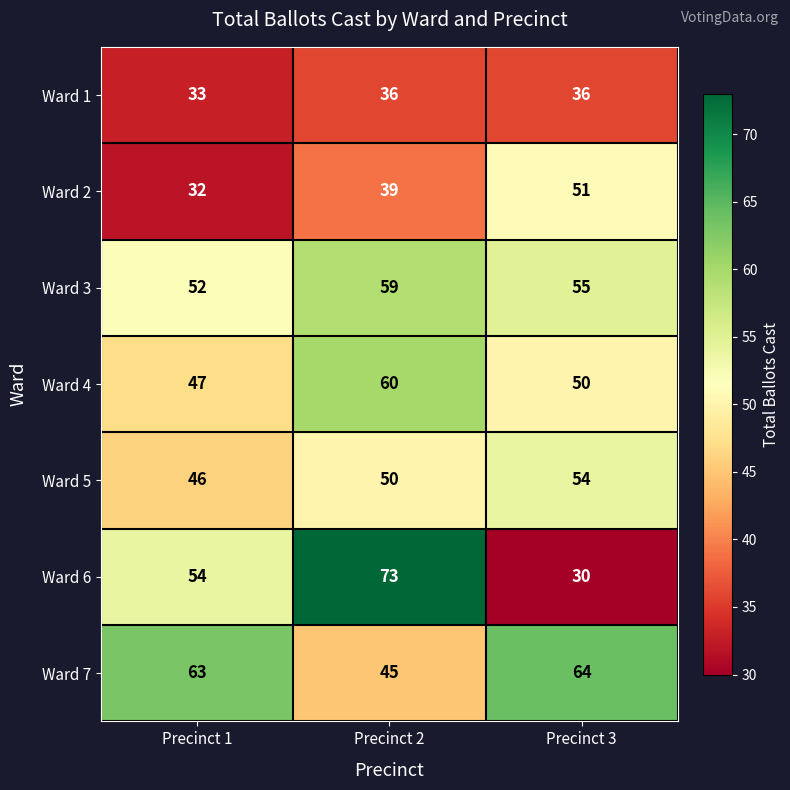

The value of Ward 1 at Precinct 2 is 12. True or false?

False